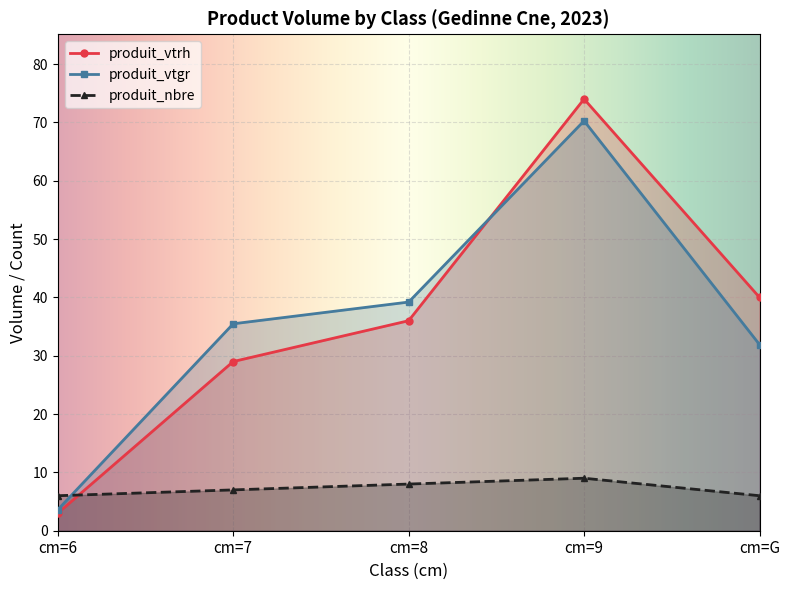

Reading left to right, transcribe all the data shown in this chart.

produit_nbre: 6.0	7.0	8.0	9.0	6.0
produit_vtrh: 3.0	29.0	36.0	74.0	40.0
produit_vtgr: 3.6	35.5	39.2	70.3	31.9